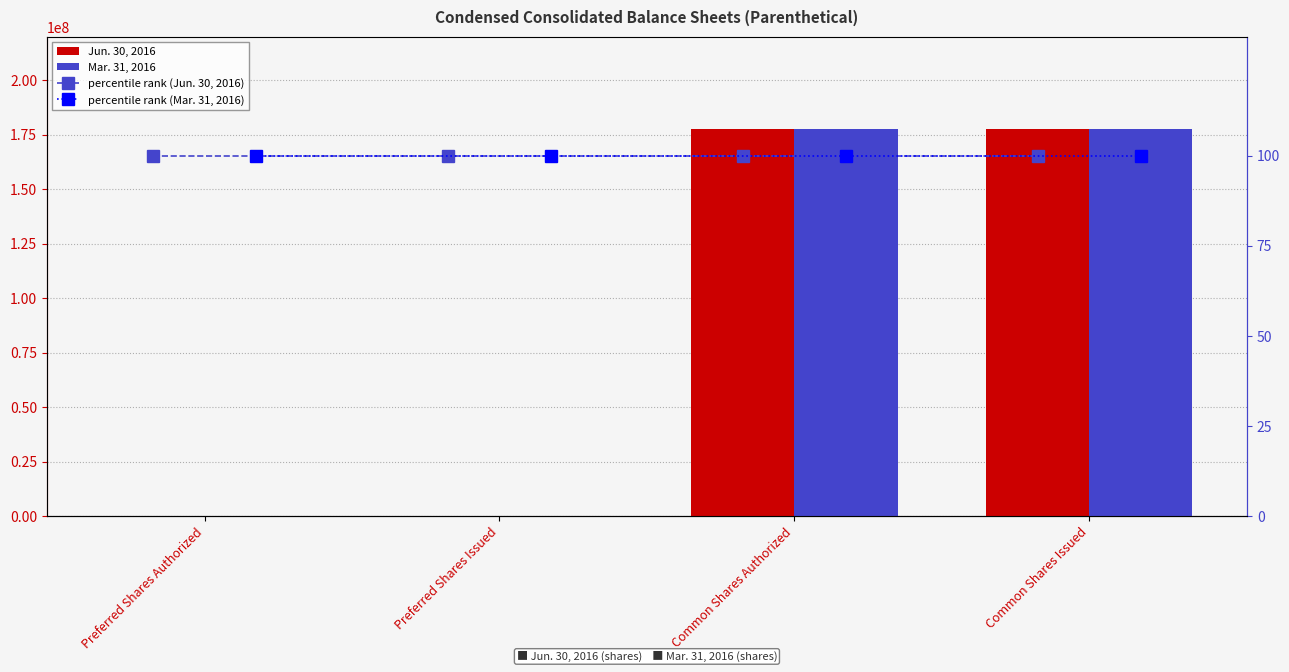

Between Preferred Shares Issued and Common Shares Issued, which series saw the biggest shift?

Jun. 30, 2016